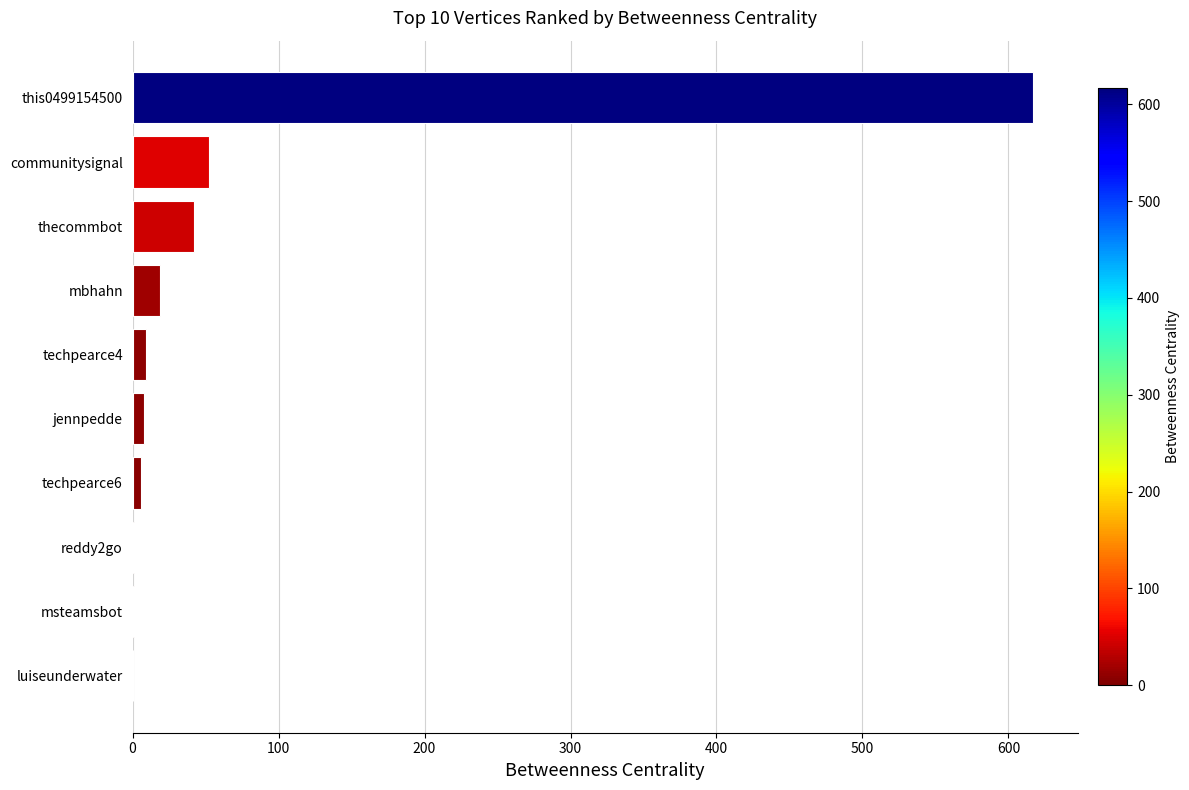

How many categories are shown in the chart?

10